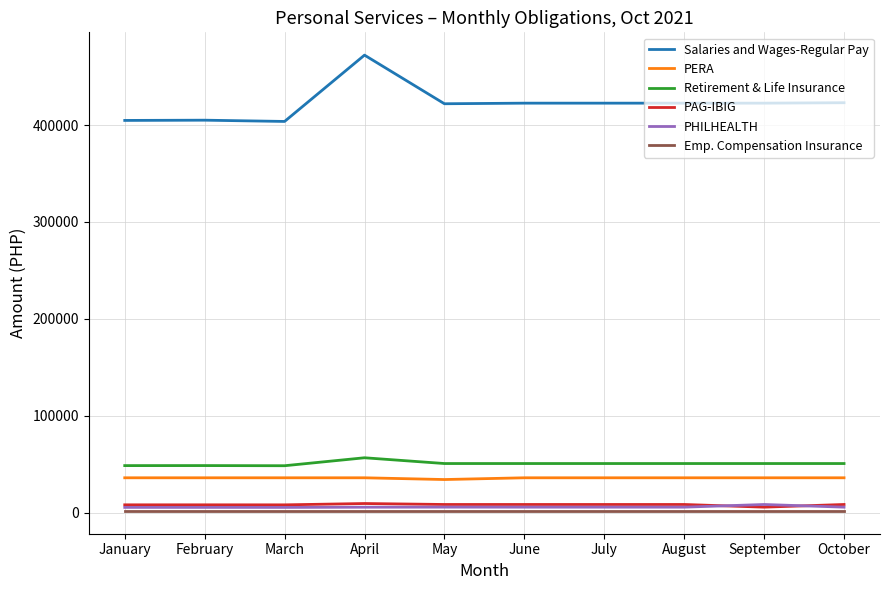

What is the total value across all series at October?

525743.1